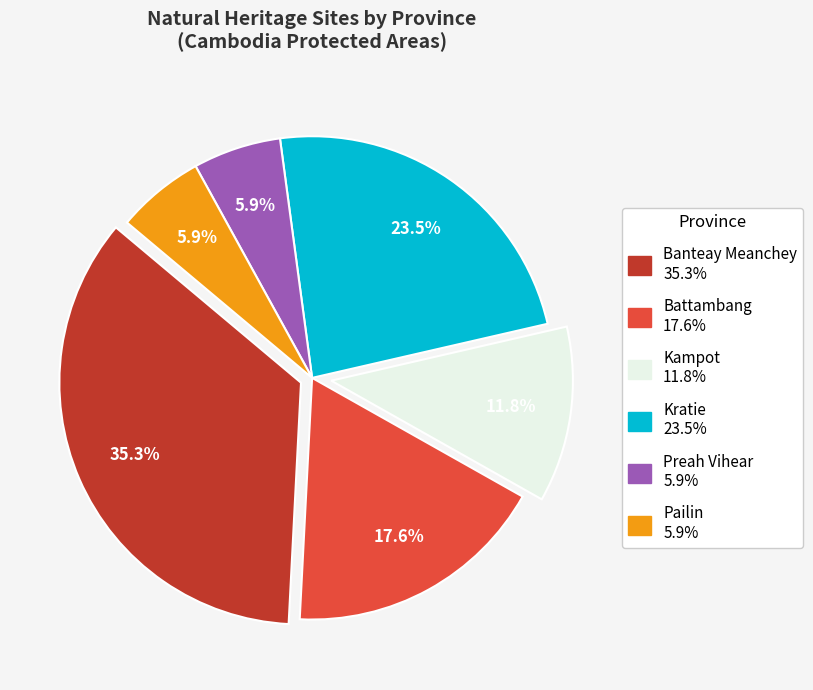

Is the sum of Preah Vihear and Kratie greater than half?

No